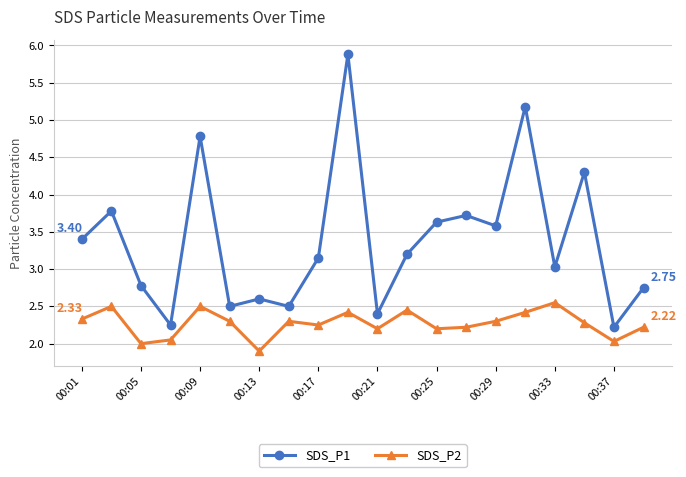

What is the difference between the second highest and second lowest values in the SDS_P2 series?

0.5